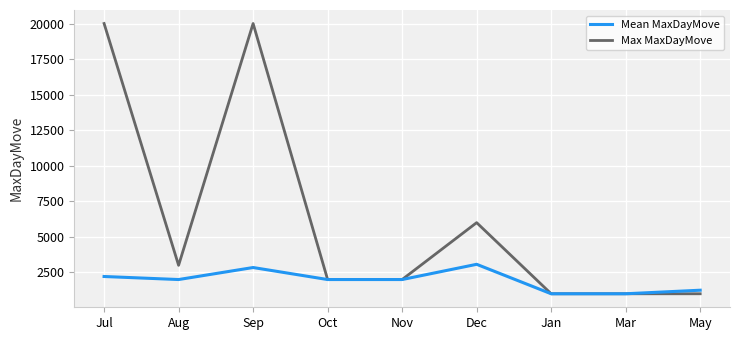

True or false: Mean MaxDayMove has a value of 1636 at Mar.

False